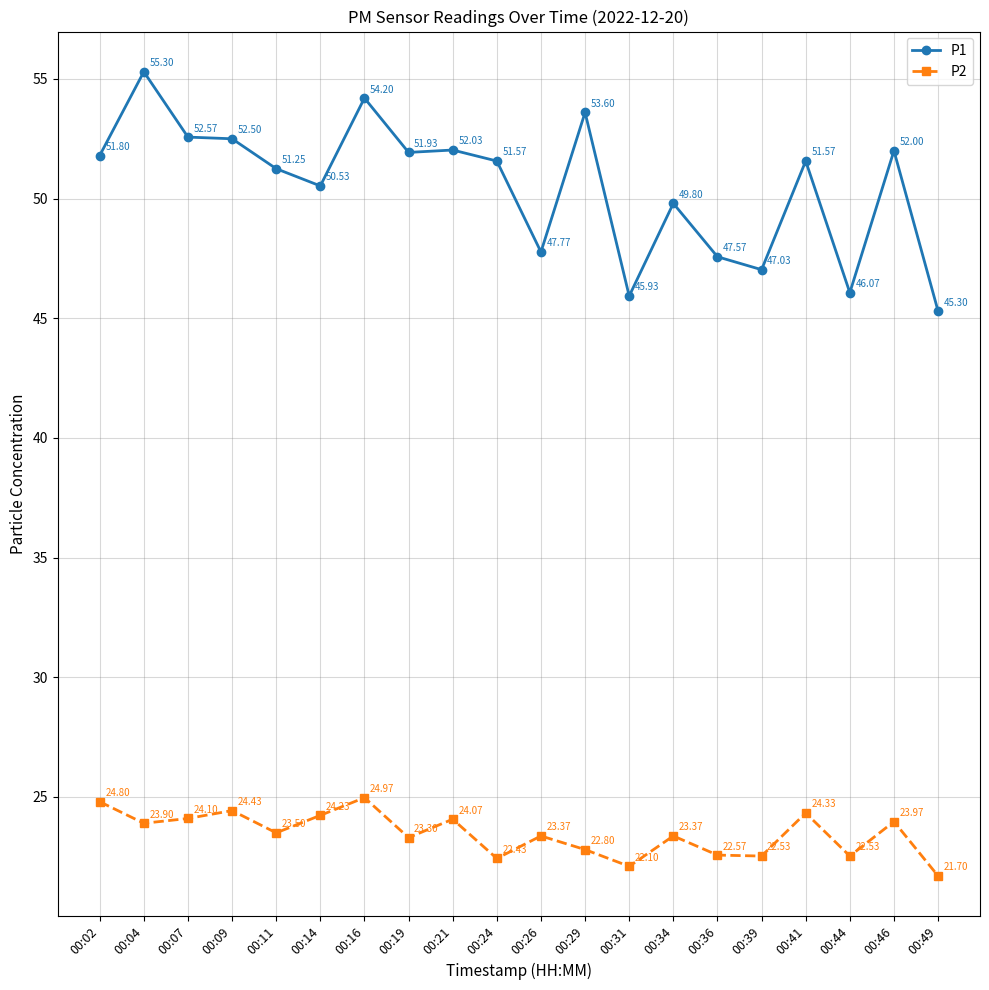

What is the sum of the P1 values at 00:26 and 00:41?

99.3